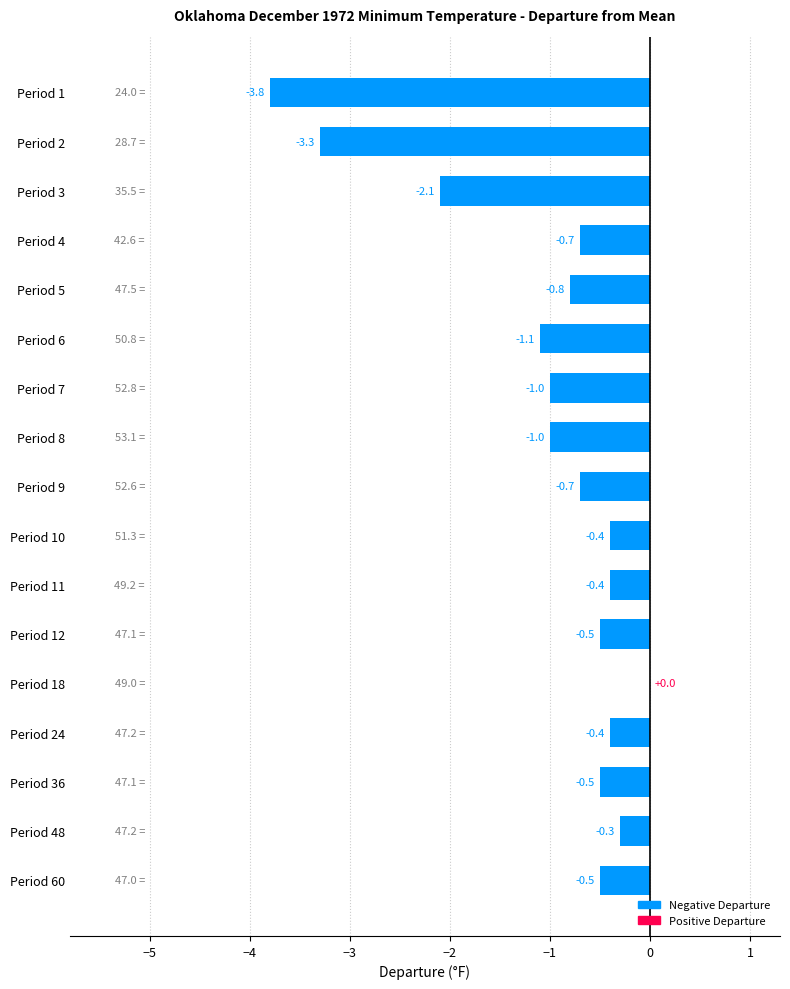

Between Period 24 and Period 4, which is larger?

Period 24